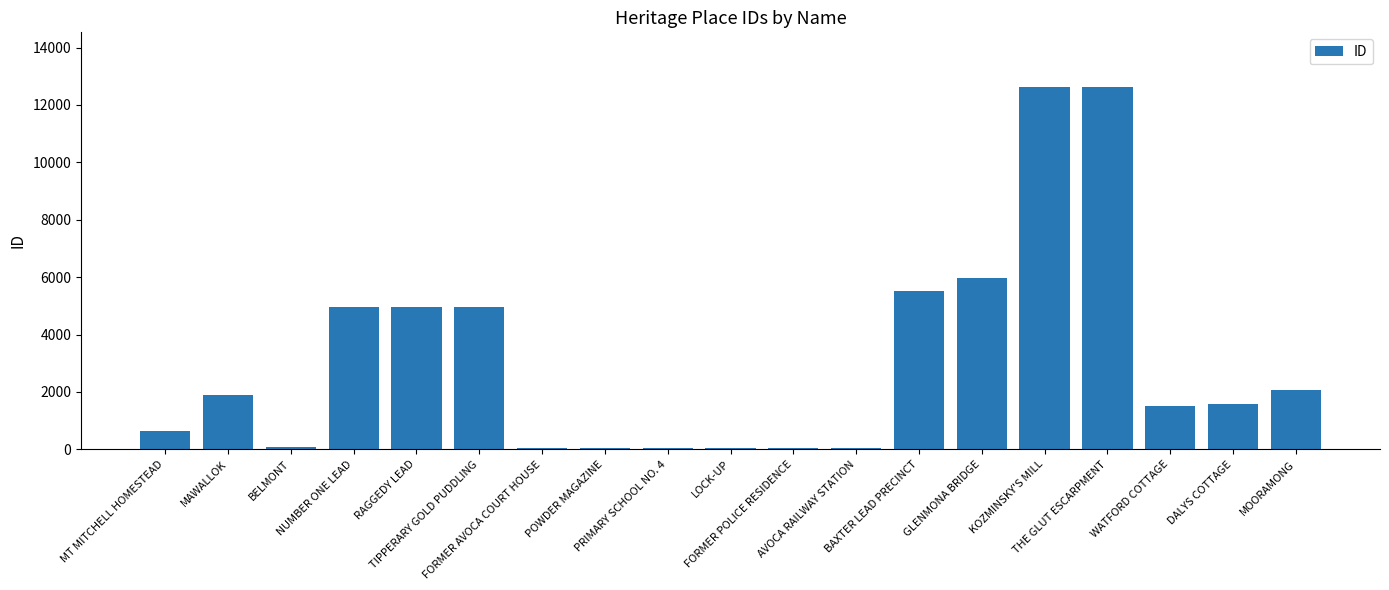

How many series are shown in this chart?

1